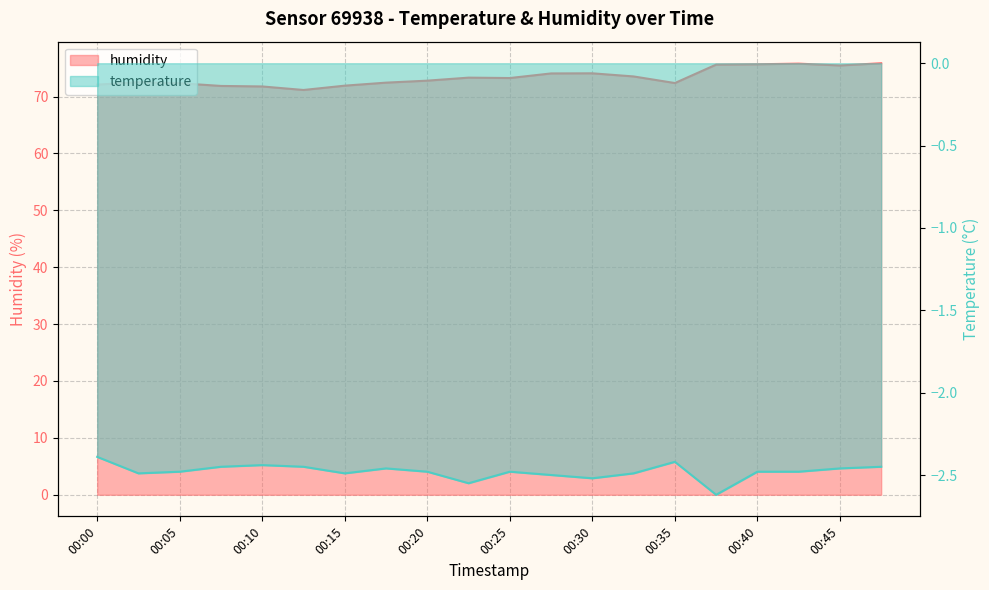

True or false: humidity and temperature cross at least once.

False